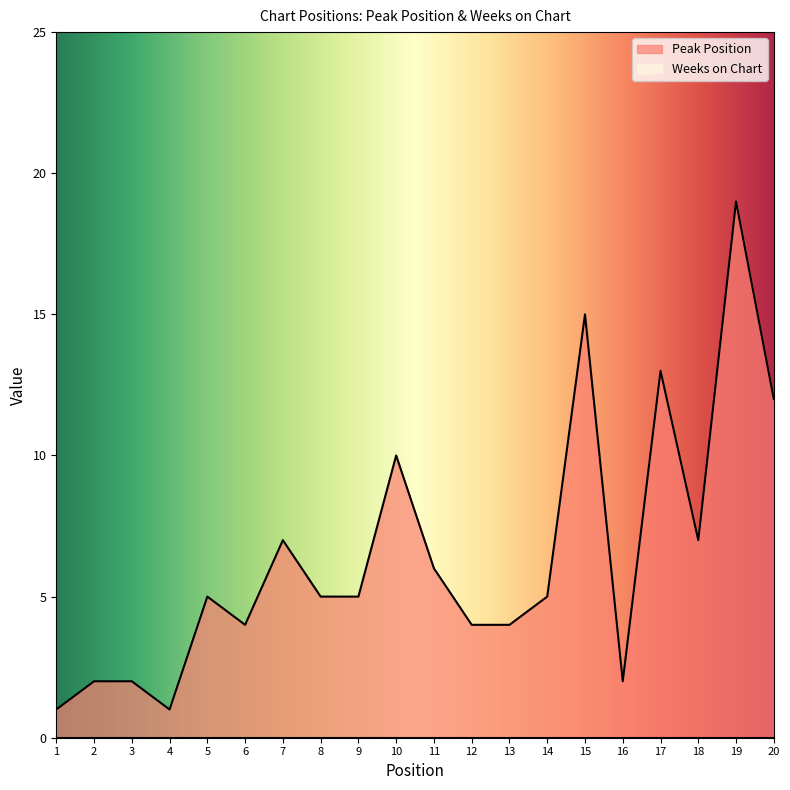

Reading left to right, extract all data points from this chart.

1=1	2=2	3=2	4=1	5=5	6=4	7=7	8=5	9=5	10=10	11=6	12=4	13=4	14=5	15=15	16=2	17=13	18=7	19=19	20=12